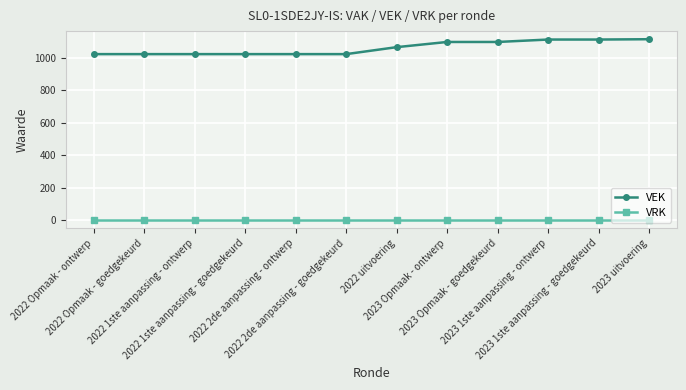

How many values in the VEK series are below 1067?

6